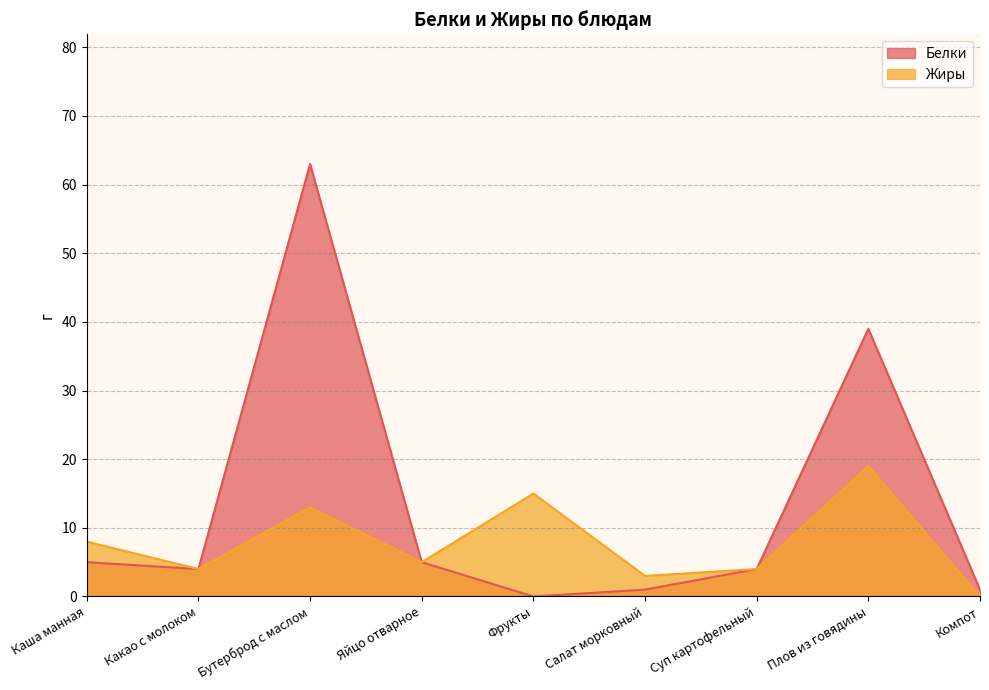

Rank the series by their average value, from lowest to highest.

Жиры, Белки